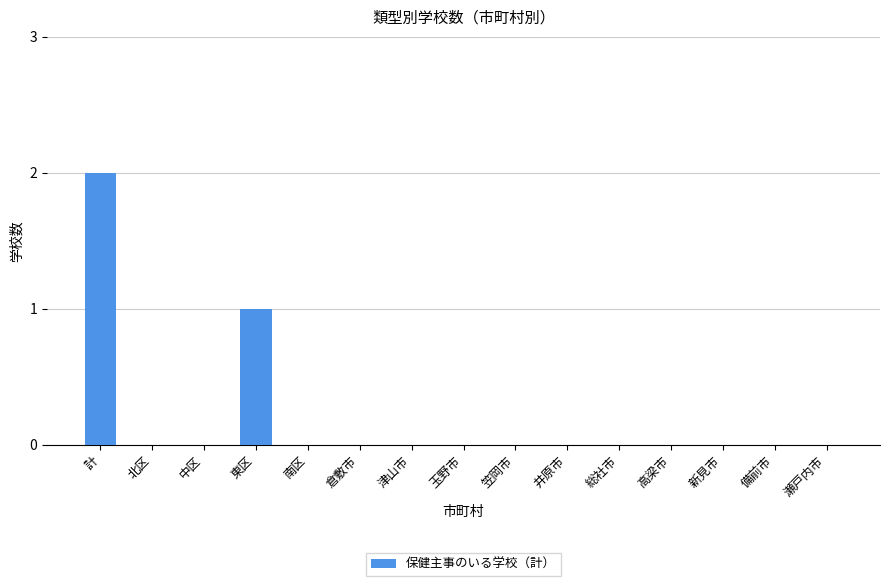

Is it true that the value at 倉敷市 is -1?

False